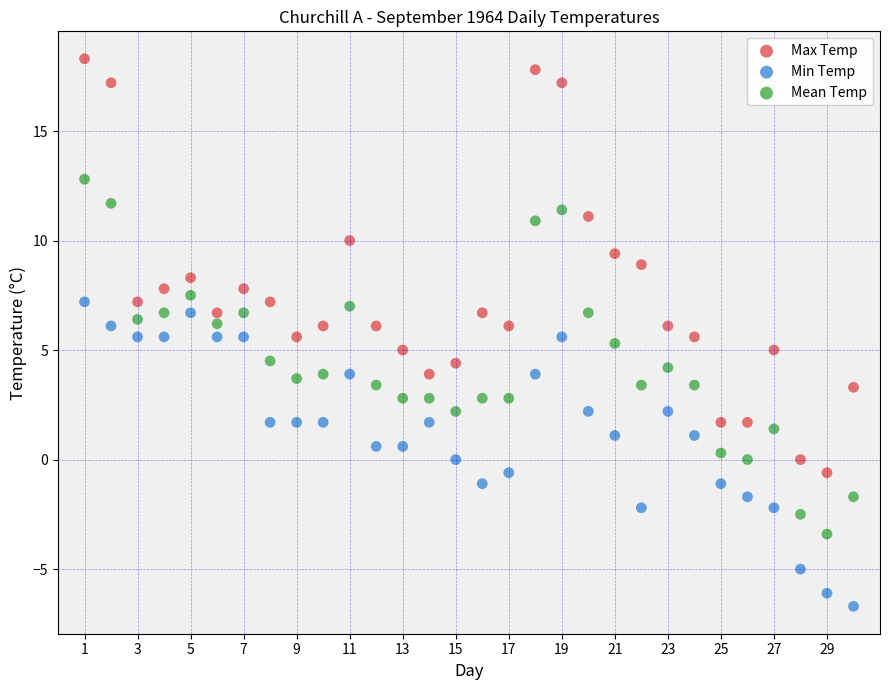

Which series reaches the maximum Y coordinate?

Max Temp